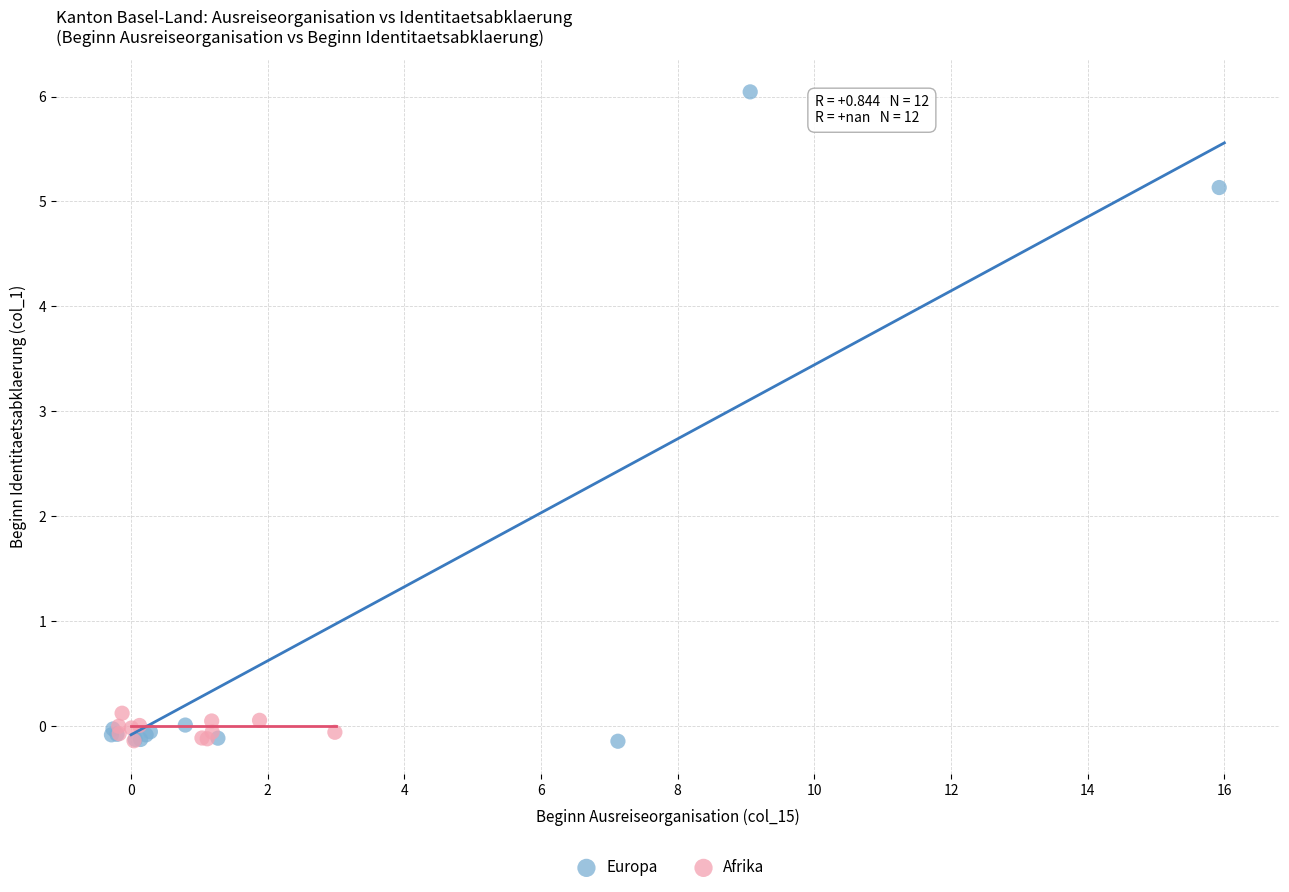

Which series contains the highest Y value?

Europa